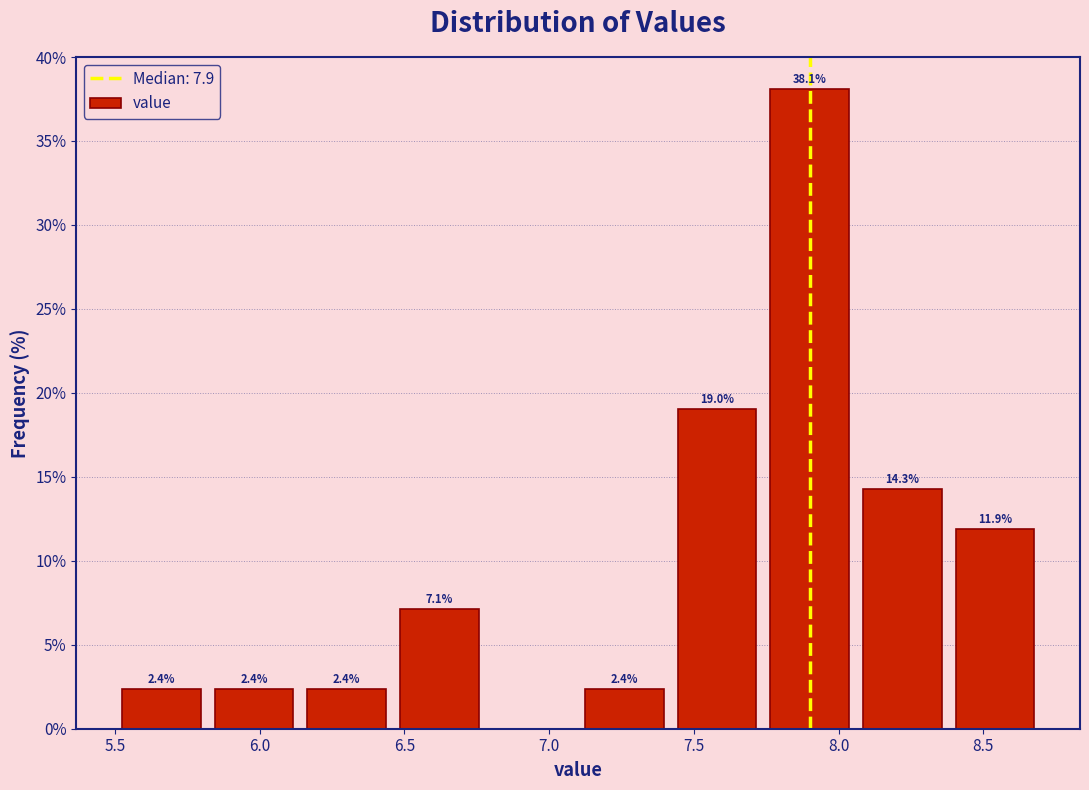

Which range on the x-axis has the tallest bar?

7.74 to 8.06